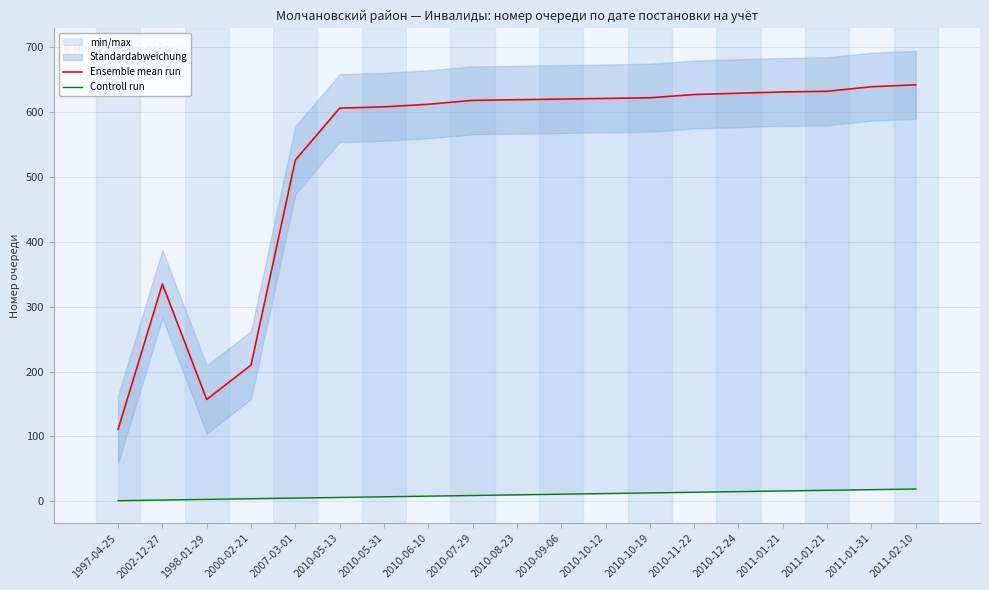

How many lines are shown in the chart?

2